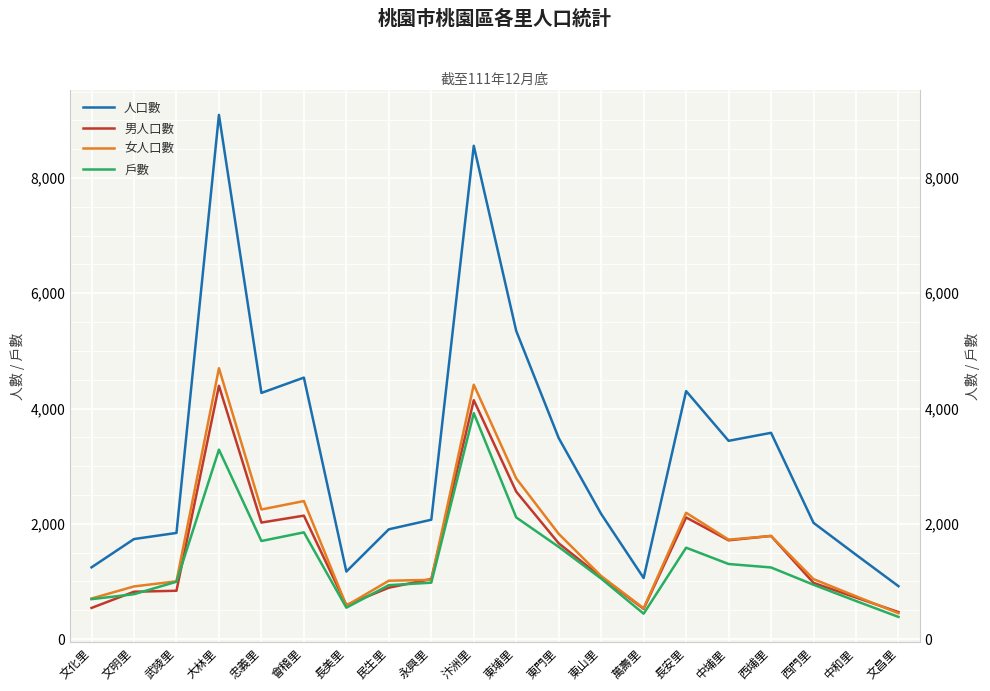

At which category is the sum across all series the highest?

大林里